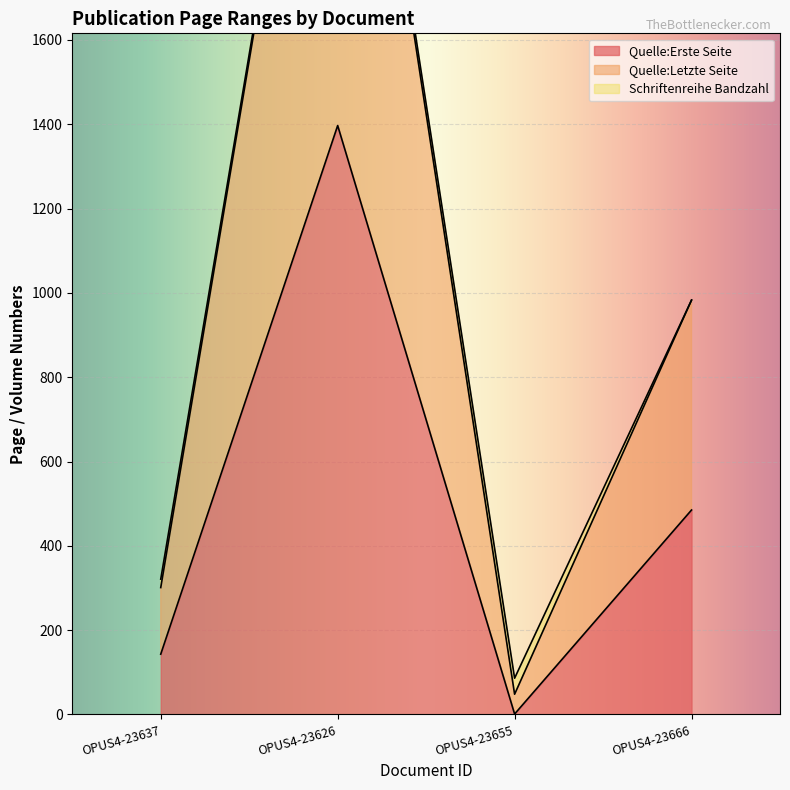

What is the difference between the maximum and minimum values in the Quelle:Erste Seite series?

1396